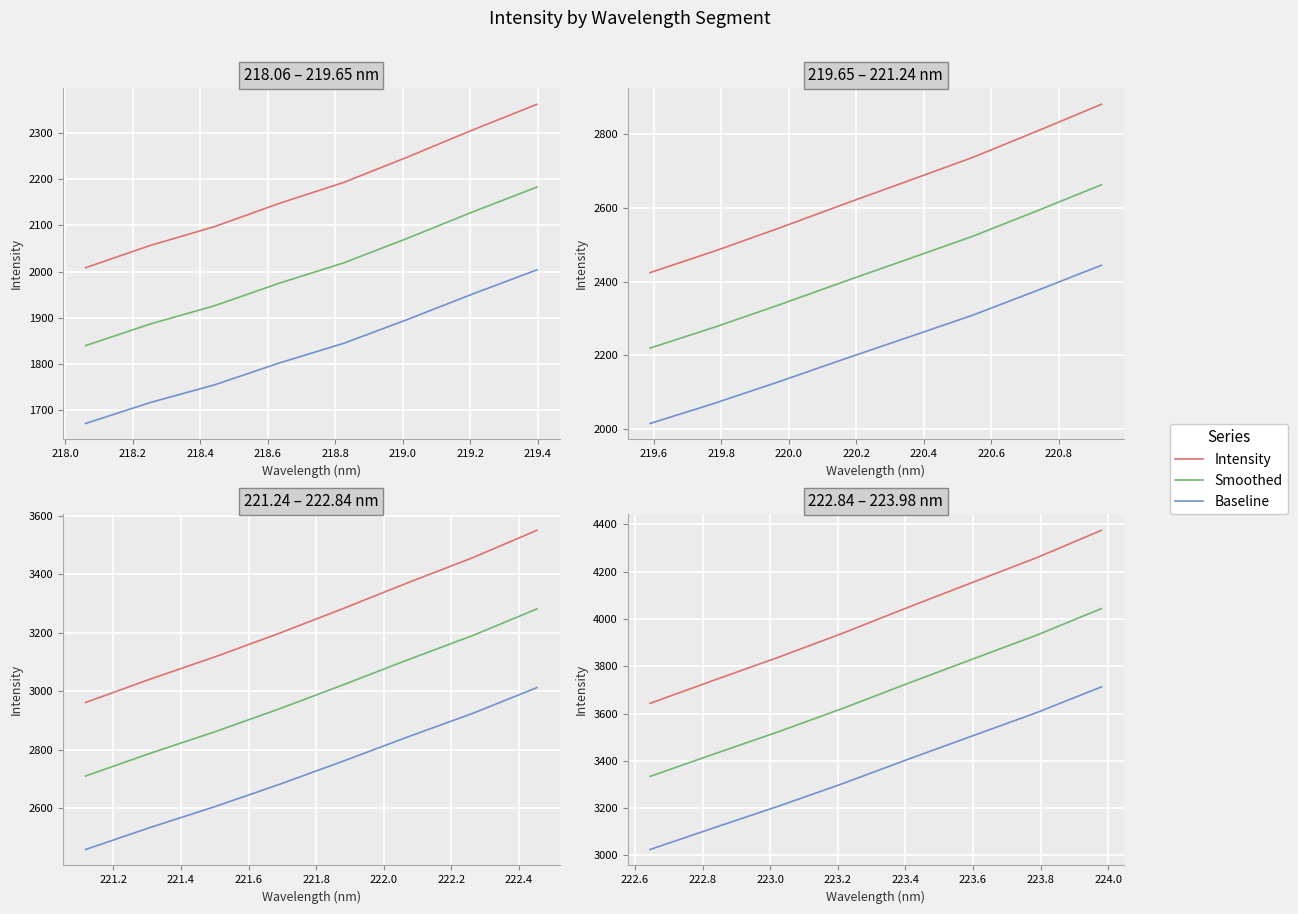

Between 218.8 and 219.2, which is larger?

219.2